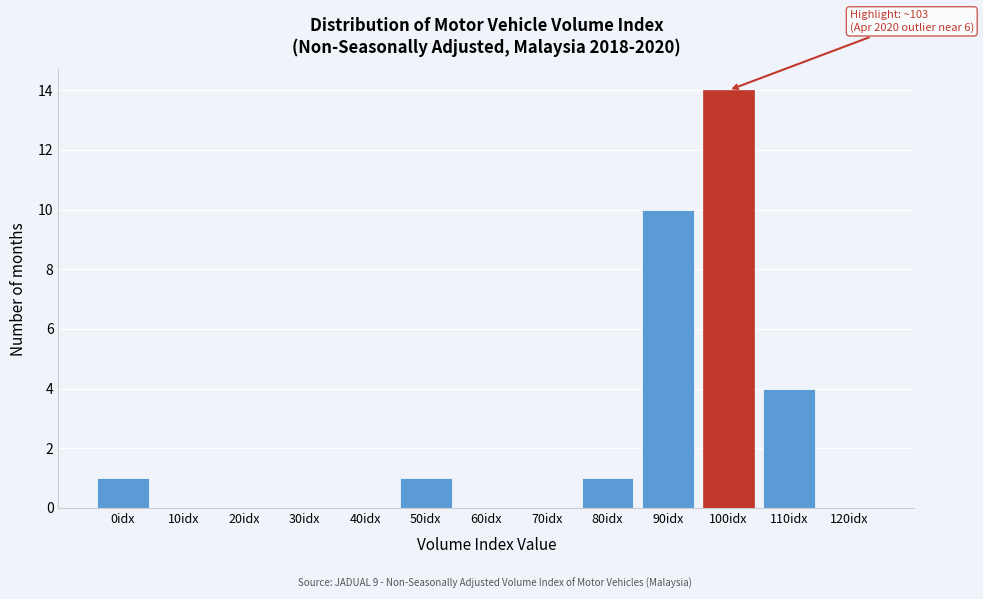

Reading right to left, extract all data points from this chart.

120idx=0	110idx=4	100idx=14	90idx=10	80idx=1	70idx=0	60idx=0	50idx=1	40idx=0	30idx=0	20idx=0	10idx=0	0idx=1